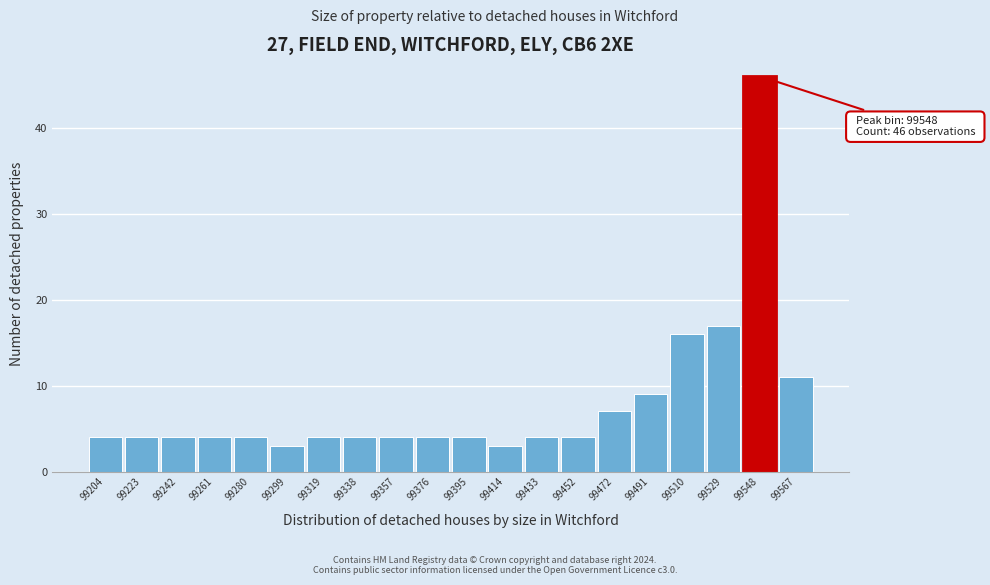

Which range on the x-axis has the tallest bar?

99540 to 99558